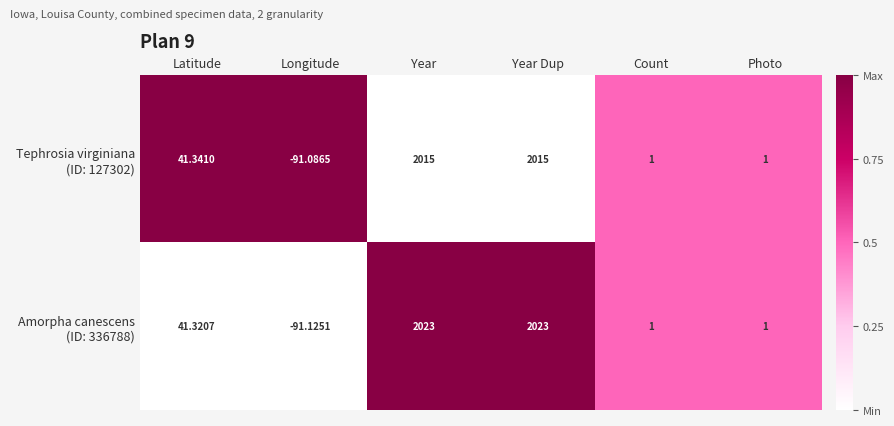

What is the spread (max minus min) of values at Latitude?

0.0